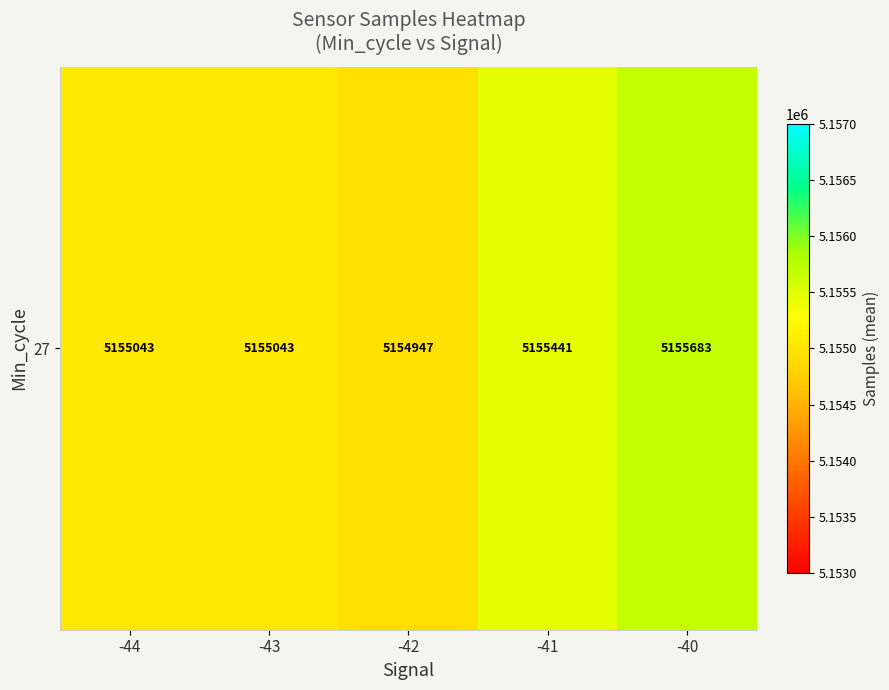

What is the difference between the values at -40 and -43?

639.8